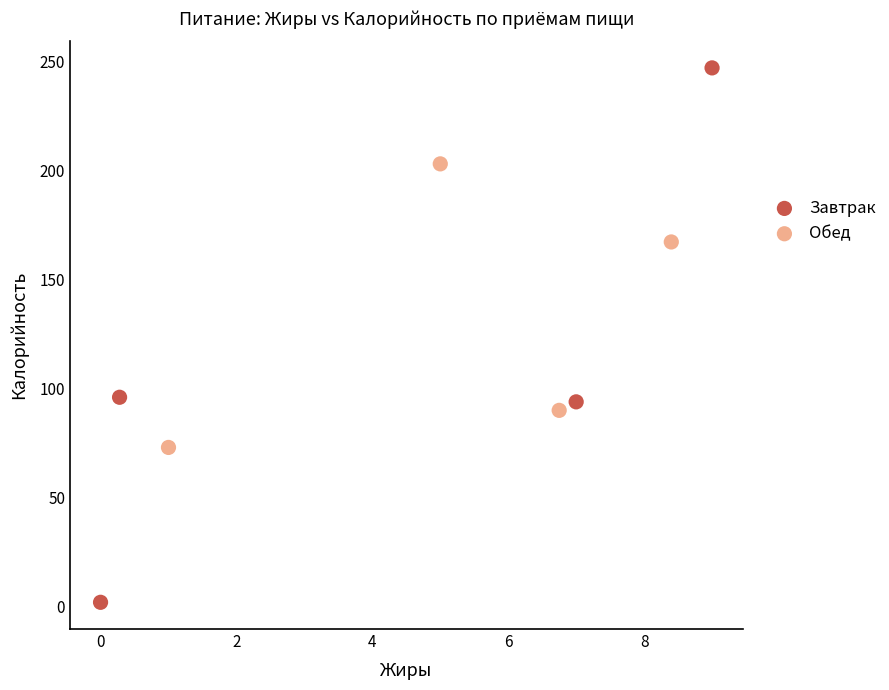

Which series reaches the minimum Y coordinate?

Завтрак